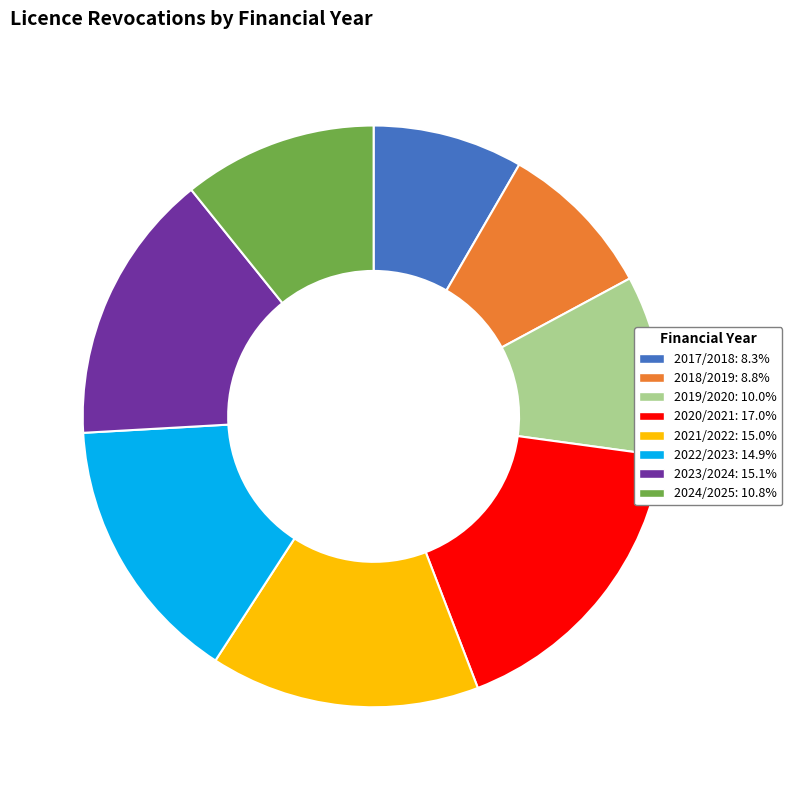

Does 2017/2018 represent more than half of the total?

No